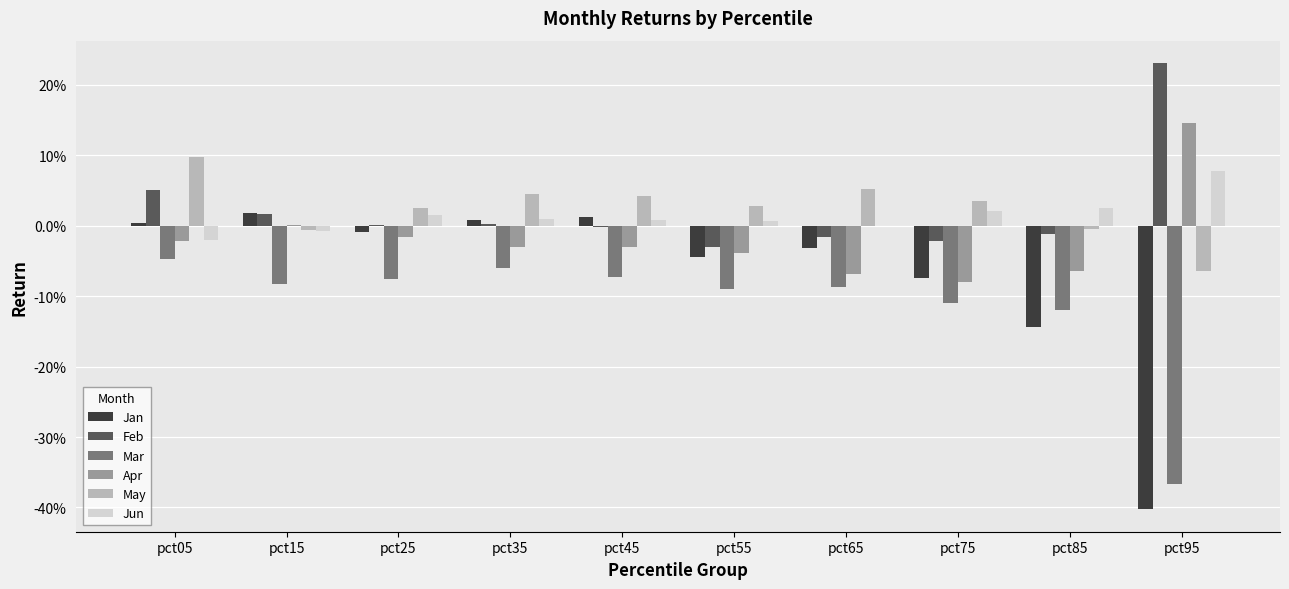

What is the sum of the Jan values at pct75 and pct15?

-0.1